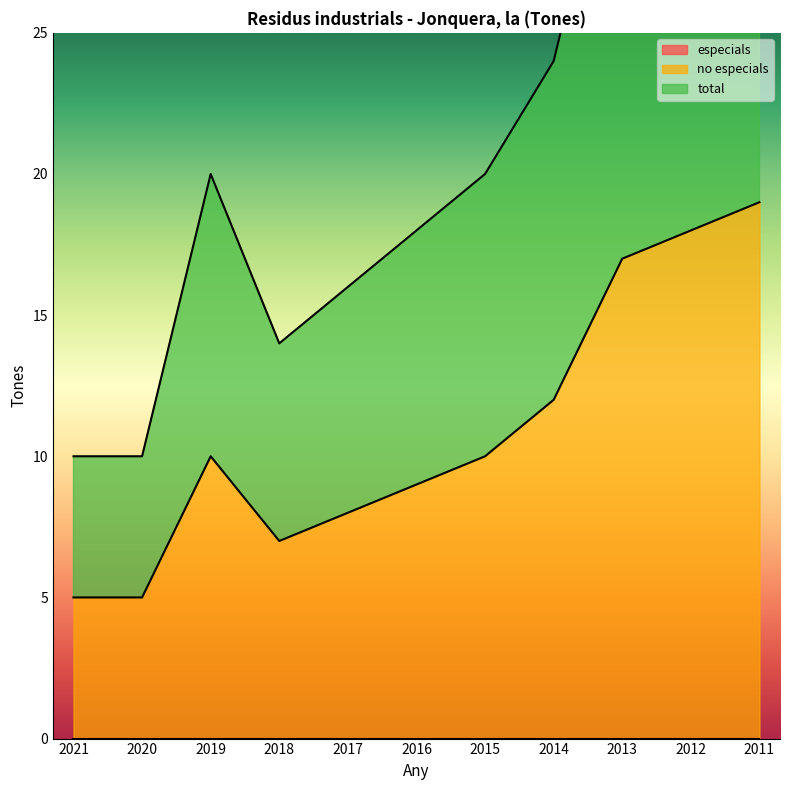

Rank the categories by total value from lowest to highest.

2021, 2020, 2018, 2017, 2016, 2019, 2015, 2014, 2013, 2012, 2011